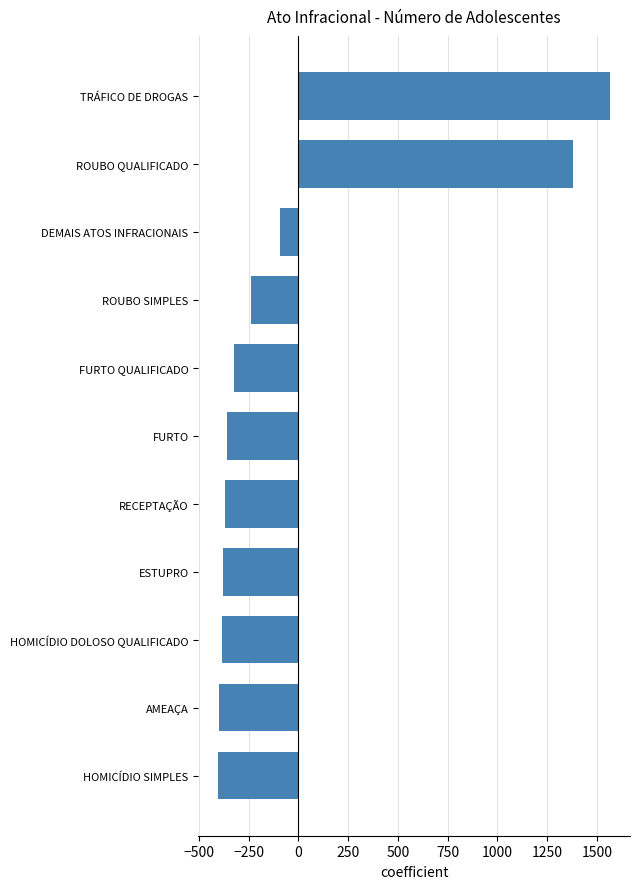

How many values exceed -356?

5